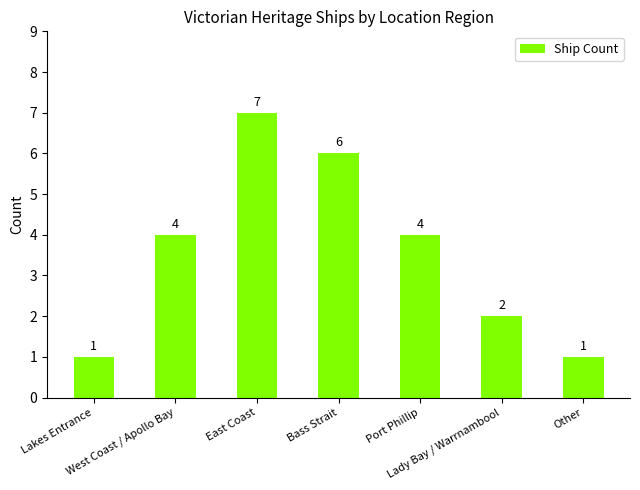

What is the approximate value at West Coast / Apollo Bay?

4